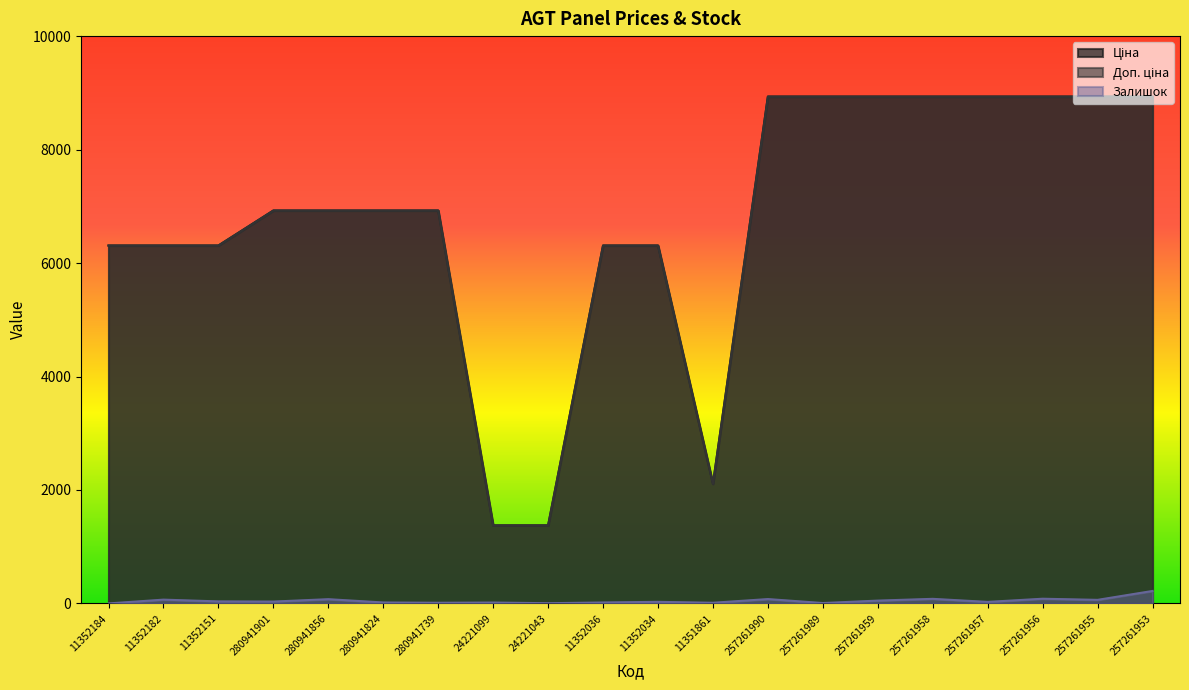

Where is the first local minimum for Залишок?

280941901